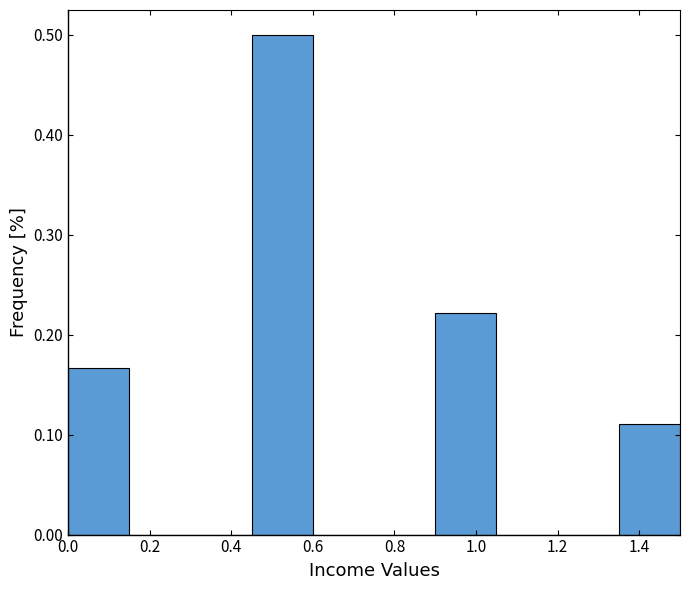

Which range on the x-axis has the tallest bar?

0.45 to 0.60